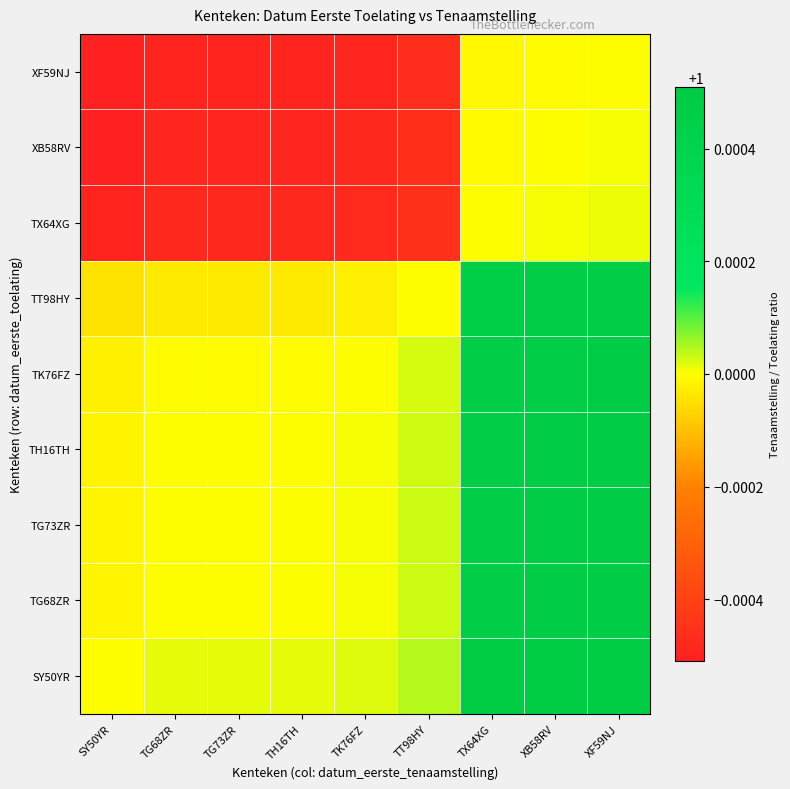

Reading left to right, transcribe all the data shown in this chart.

SY50YR: SY50YR=1.0	TG68ZR=1.0	TG73ZR=1.0	TH16TH=1.0	TK76FZ=1.0	TT98HY=1.0	TX64XG=1.0	XB58RV=1.0	XF59NJ=1.0
TG68ZR: SY50YR=1.0	TG68ZR=1.0	TG73ZR=1.0	TH16TH=1.0	TK76FZ=1.0	TT98HY=1.0	TX64XG=1.0	XB58RV=1.0	XF59NJ=1.0
TG73ZR: SY50YR=1.0	TG68ZR=1.0	TG73ZR=1.0	TH16TH=1.0	TK76FZ=1.0	TT98HY=1.0	TX64XG=1.0	XB58RV=1.0	XF59NJ=1.0
TH16TH: SY50YR=1.0	TG68ZR=1.0	TG73ZR=1.0	TH16TH=1.0	TK76FZ=1.0	TT98HY=1.0	TX64XG=1.0	XB58RV=1.0	XF59NJ=1.0
TK76FZ: SY50YR=1.0	TG68ZR=1.0	TG73ZR=1.0	TH16TH=1.0	TK76FZ=1.0	TT98HY=1.0	TX64XG=1.0	XB58RV=1.0	XF59NJ=1.0
TT98HY: SY50YR=1.0	TG68ZR=1.0	TG73ZR=1.0	TH16TH=1.0	TK76FZ=1.0	TT98HY=1.0	TX64XG=1.0	XB58RV=1.0	XF59NJ=1.0
TX64XG: SY50YR=1.0	TG68ZR=1.0	TG73ZR=1.0	TH16TH=1.0	TK76FZ=1.0	TT98HY=1.0	TX64XG=1.0	XB58RV=1.0	XF59NJ=1.0
XB58RV: SY50YR=1.0	TG68ZR=1.0	TG73ZR=1.0	TH16TH=1.0	TK76FZ=1.0	TT98HY=1.0	TX64XG=1.0	XB58RV=1.0	XF59NJ=1.0
XF59NJ: SY50YR=1.0	TG68ZR=1.0	TG73ZR=1.0	TH16TH=1.0	TK76FZ=1.0	TT98HY=1.0	TX64XG=1.0	XB58RV=1.0	XF59NJ=1.0